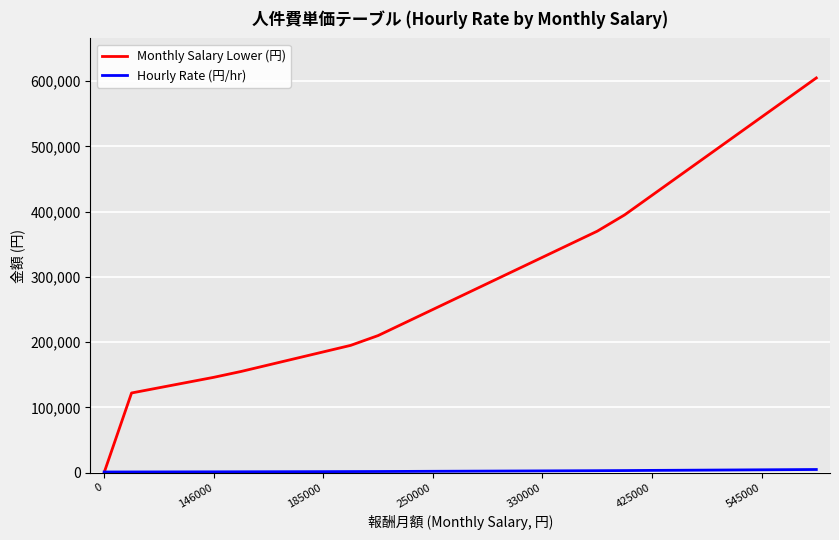

Which series has the largest total across all categories?

Monthly Salary Lower (円)